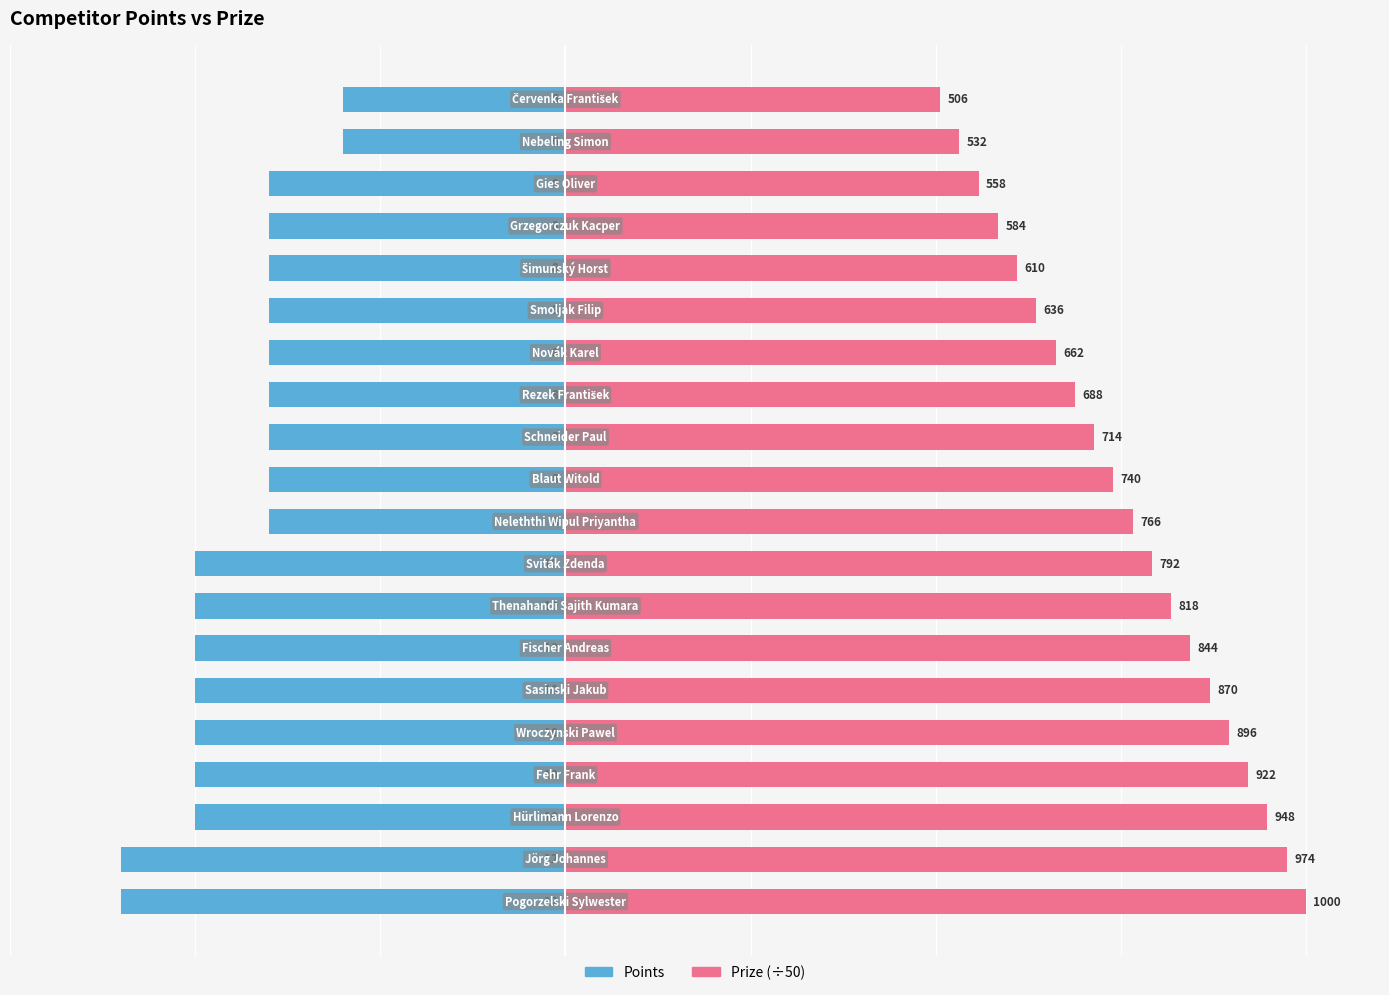

Reading left to right, transcribe all the data shown in this chart.

Points: 0=-12.0	1=-12.0	2=-10.0	3=-10.0	4=-10.0	5=-10.0	6=-10.0	7=-10.0	8=-10.0	9=-8.0	10=-8.0	11=-8.0	12=-8.0	13=-8.0	14=-8.0	15=-8.0	16=-8.0	17=-8.0	18=-6.0	19=-6.0
Prize (÷50): 0=20.0	1=19.5	2=19.0	3=18.4	4=17.9	5=17.4	6=16.9	7=16.4	8=15.8	9=15.3	10=14.8	11=14.3	12=13.8	13=13.2	14=12.7	15=12.2	16=11.7	17=11.2	18=10.6	19=10.1